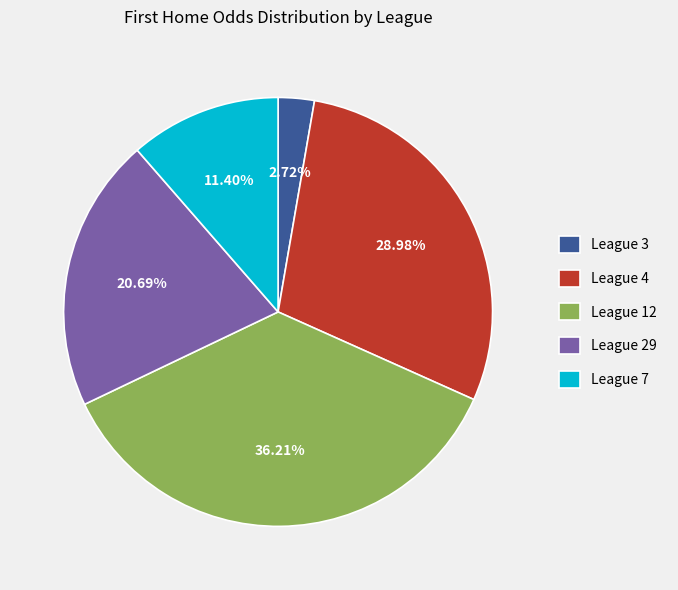

Is the sum of League 12 and League 4 greater than half?

Yes